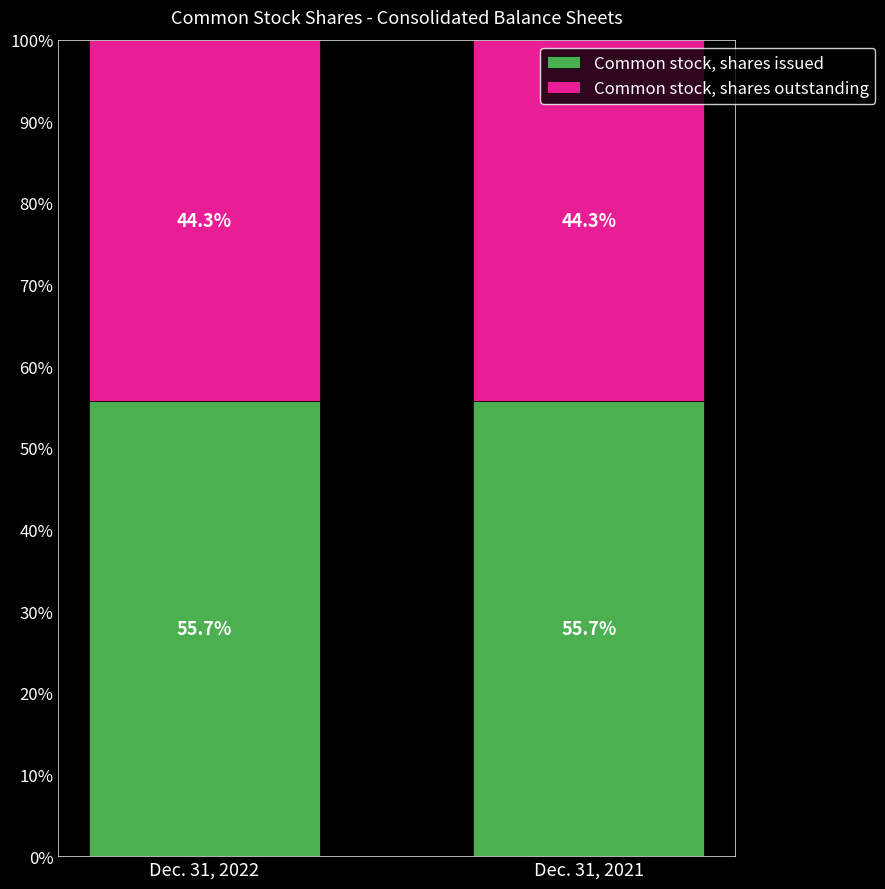

The Common stock, shares issued series shows 55.7 at Dec. 31, 2022. True or false?

True